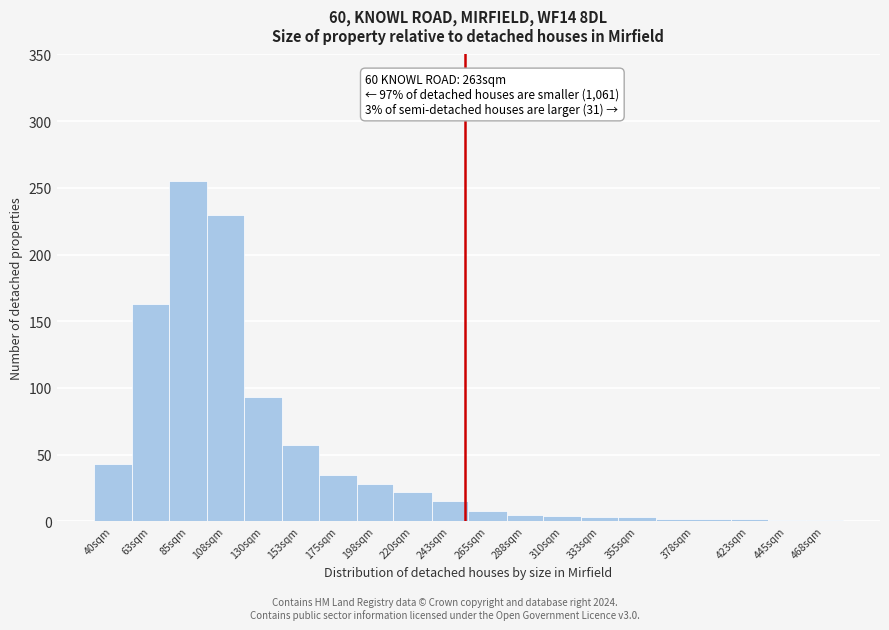

What is the sum of all values?

970